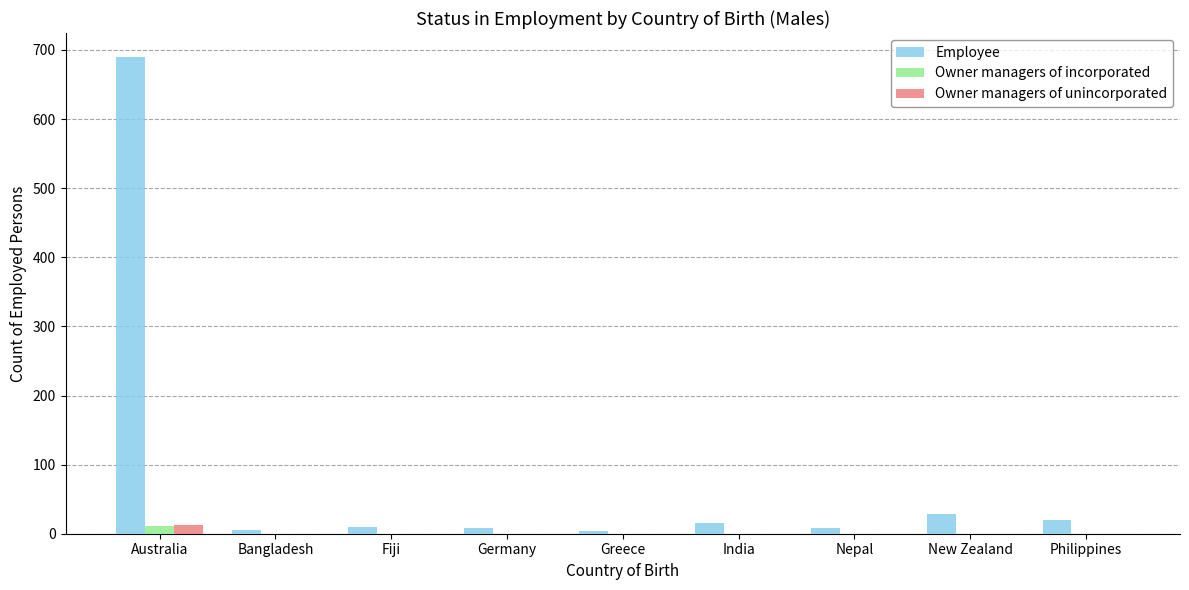

At which category is the sum across all series the highest?

Australia